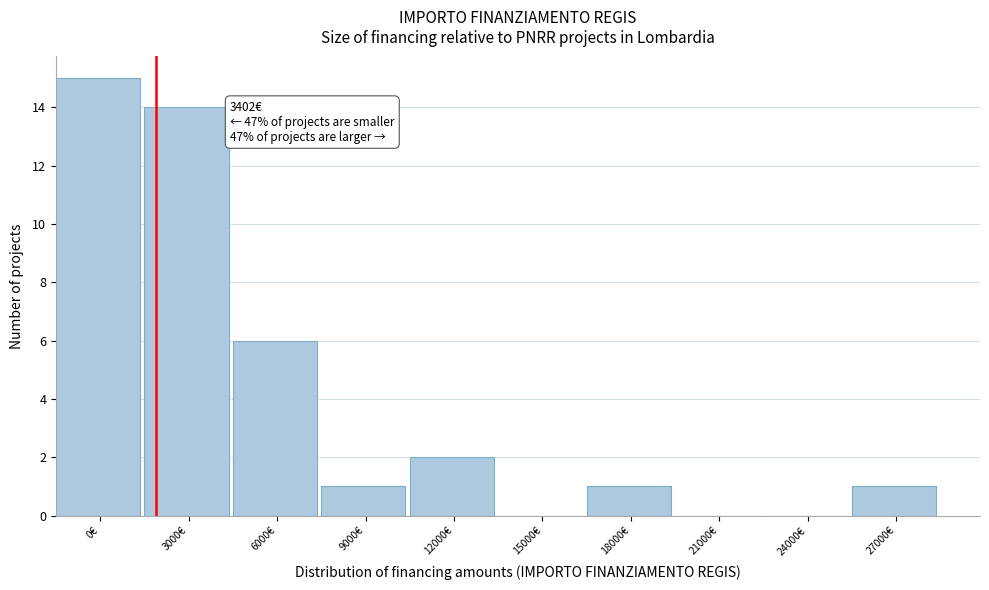

Reading left to right, list all the values displayed in this chart.

0€=15	3000€=14	6000€=6	9000€=1	12000€=2	15000€=0	18000€=1	21000€=0	24000€=0	27000€=1